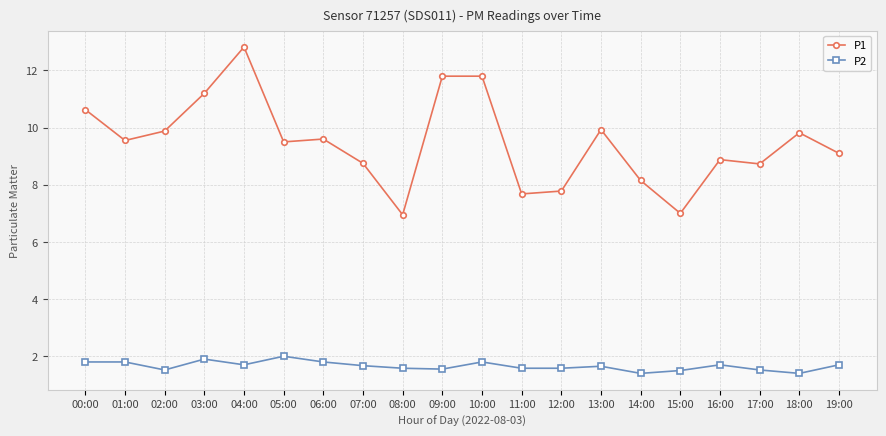

Rank the series by their maximum value, from highest to lowest.

P1, P2